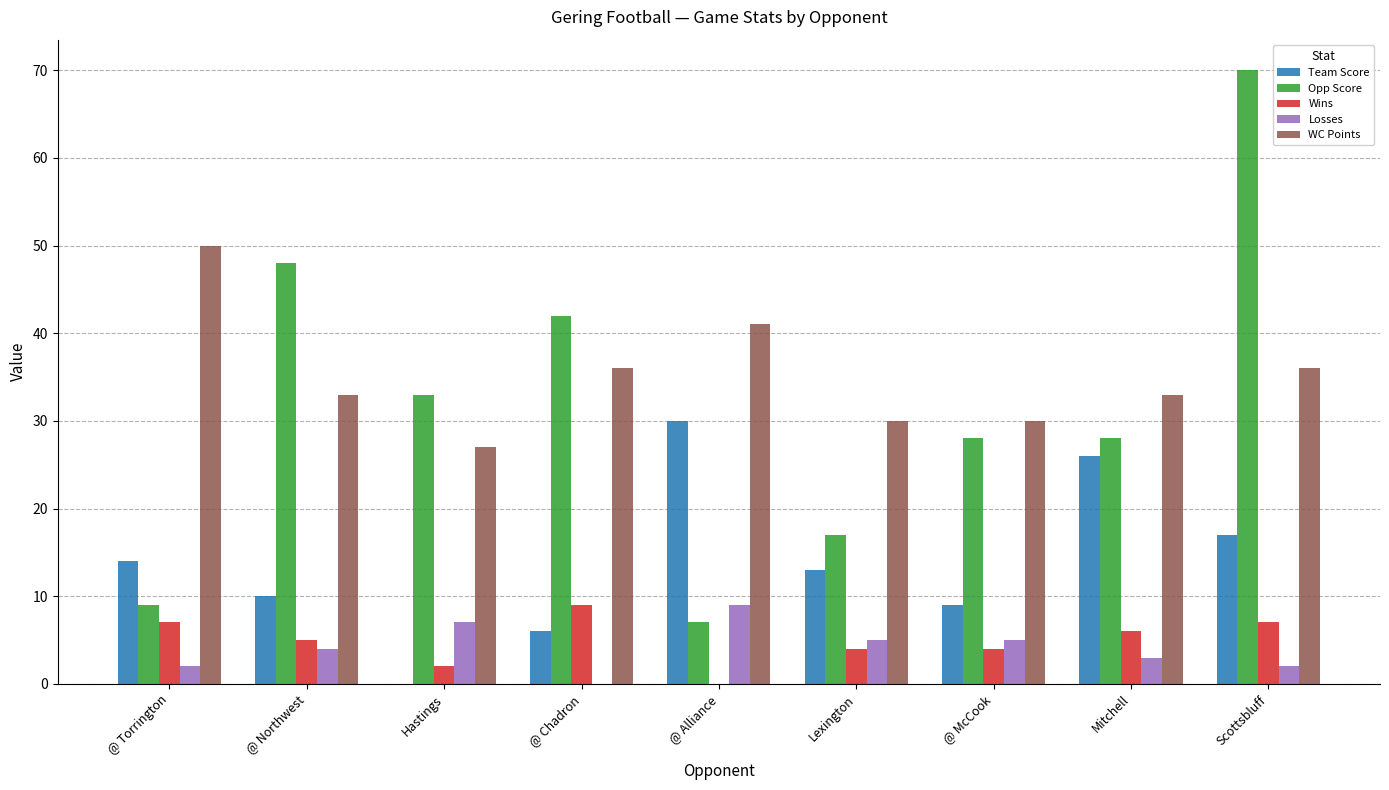

Reading left to right, transcribe all the data shown in this chart.

Team Score: @ Torrington=14	@ Northwest=10	Hastings=0	@ Chadron=6	@ Alliance=30	Lexington=13	@ McCook=9	Mitchell=26	Scottsbluff=17
Opp Score: @ Torrington=9	@ Northwest=48	Hastings=33	@ Chadron=42	@ Alliance=7	Lexington=17	@ McCook=28	Mitchell=28	Scottsbluff=70
Wins: @ Torrington=7	@ Northwest=5	Hastings=2	@ Chadron=9	@ Alliance=0	Lexington=4	@ McCook=4	Mitchell=6	Scottsbluff=7
Losses: @ Torrington=2	@ Northwest=4	Hastings=7	@ Chadron=0	@ Alliance=9	Lexington=5	@ McCook=5	Mitchell=3	Scottsbluff=2
WC Points: @ Torrington=50	@ Northwest=33	Hastings=27	@ Chadron=36	@ Alliance=41	Lexington=30	@ McCook=30	Mitchell=33	Scottsbluff=36